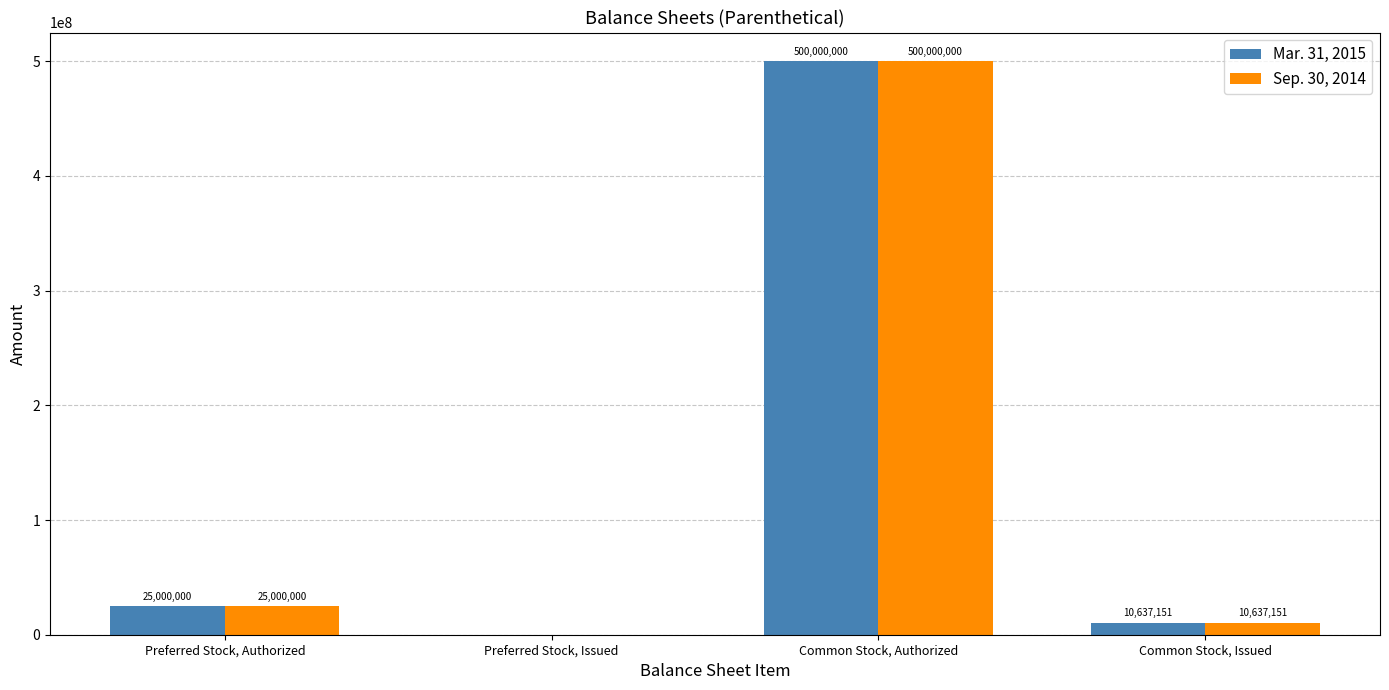

Reading left to right, transcribe all the data shown in this chart.

Mar. 31, 2015: Preferred Stock, Authorized=25000000	Preferred Stock, Issued=0	Common Stock, Authorized=500000000	Common Stock, Issued=10637151
Sep. 30, 2014: Preferred Stock, Authorized=25000000	Preferred Stock, Issued=0	Common Stock, Authorized=500000000	Common Stock, Issued=10637151